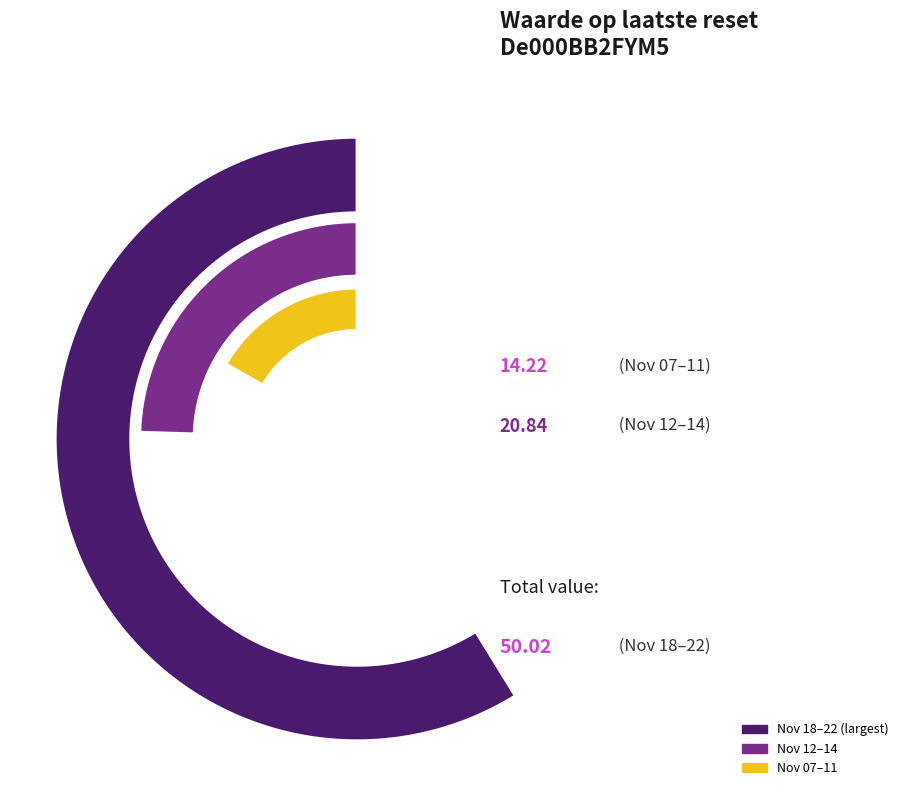

What is the largest slice in the pie chart?

2024-11-22